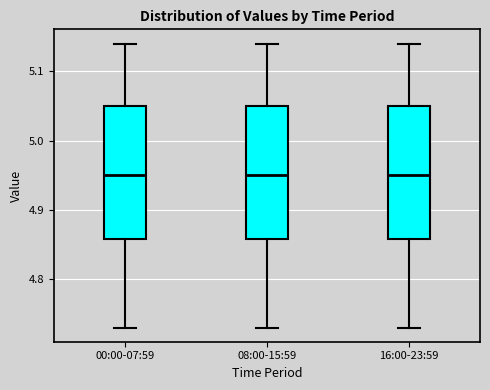

Reading left to right, transcribe this box plot: for each box, give where its median line is, the range the box spans, and where its two whiskers end, as read against the y-axis. The values are not printed on the chart, so give them approximately, as read against the axis.

00:00-07:59: median 4.95, box 4.86 to 5.05, whiskers 4.73 to 5.14
08:00-15:59: median 4.95, box 4.86 to 5.05, whiskers 4.73 to 5.14
16:00-23:59: median 4.95, box 4.86 to 5.05, whiskers 4.73 to 5.14